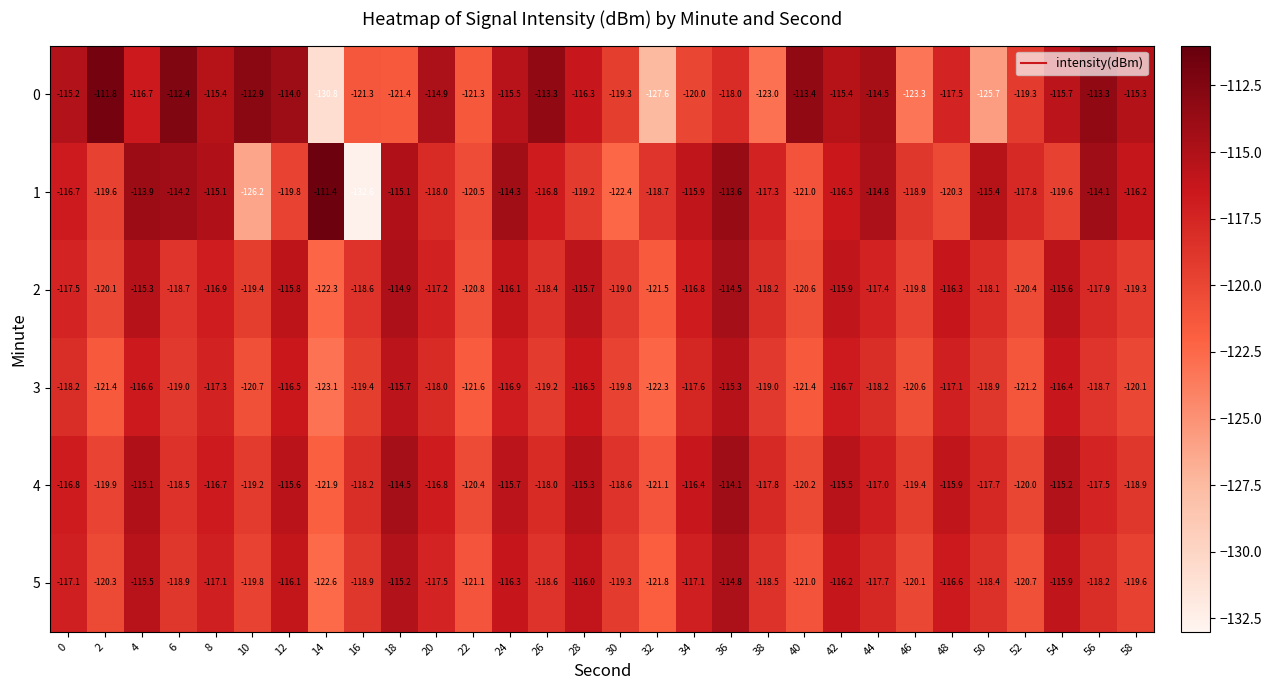

Is it true that 4 equals -80.7 at 24?

False